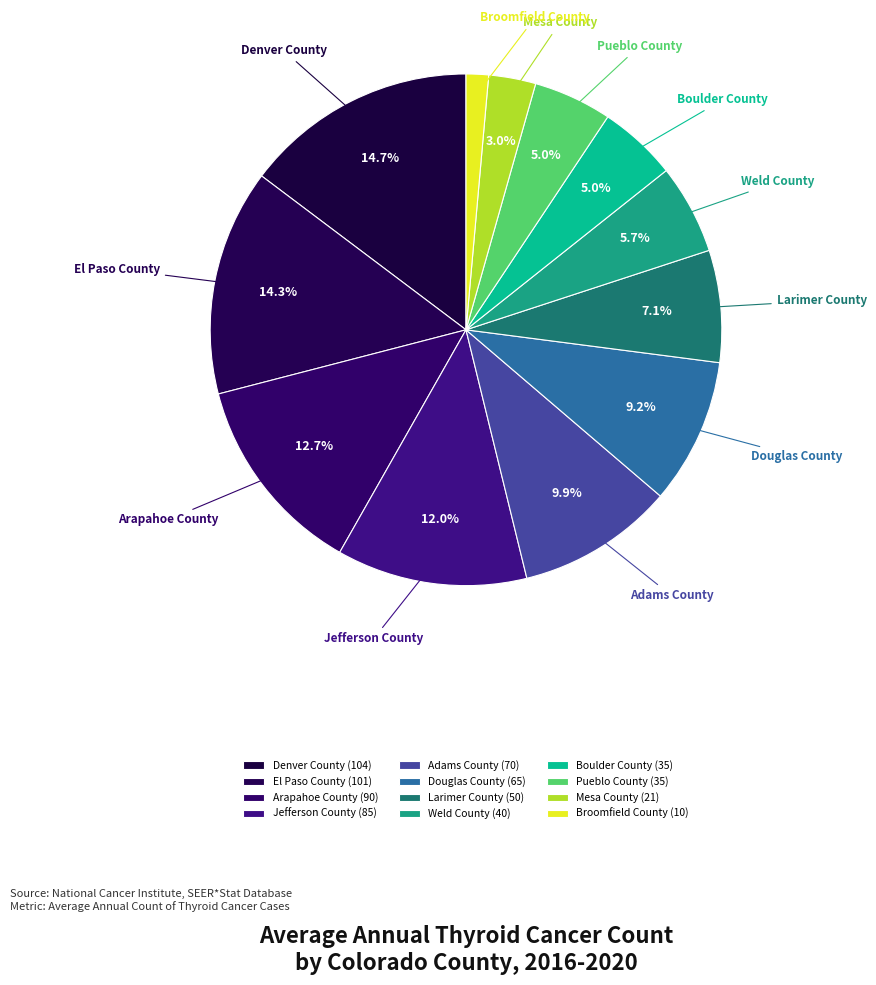

To the nearest percent, what is the average slice percentage?

8%